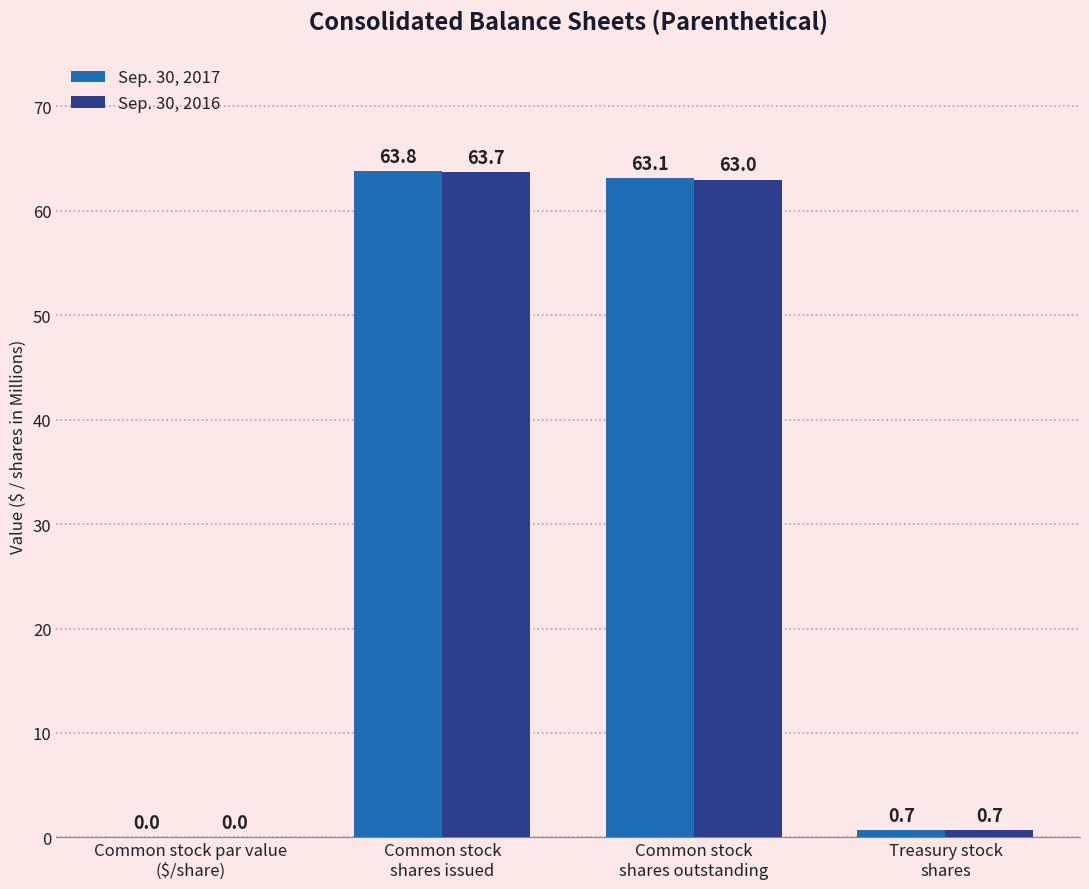

The value of Sep. 30, 2017 at Common stock par value
($/share) is -37.2. True or false?

False